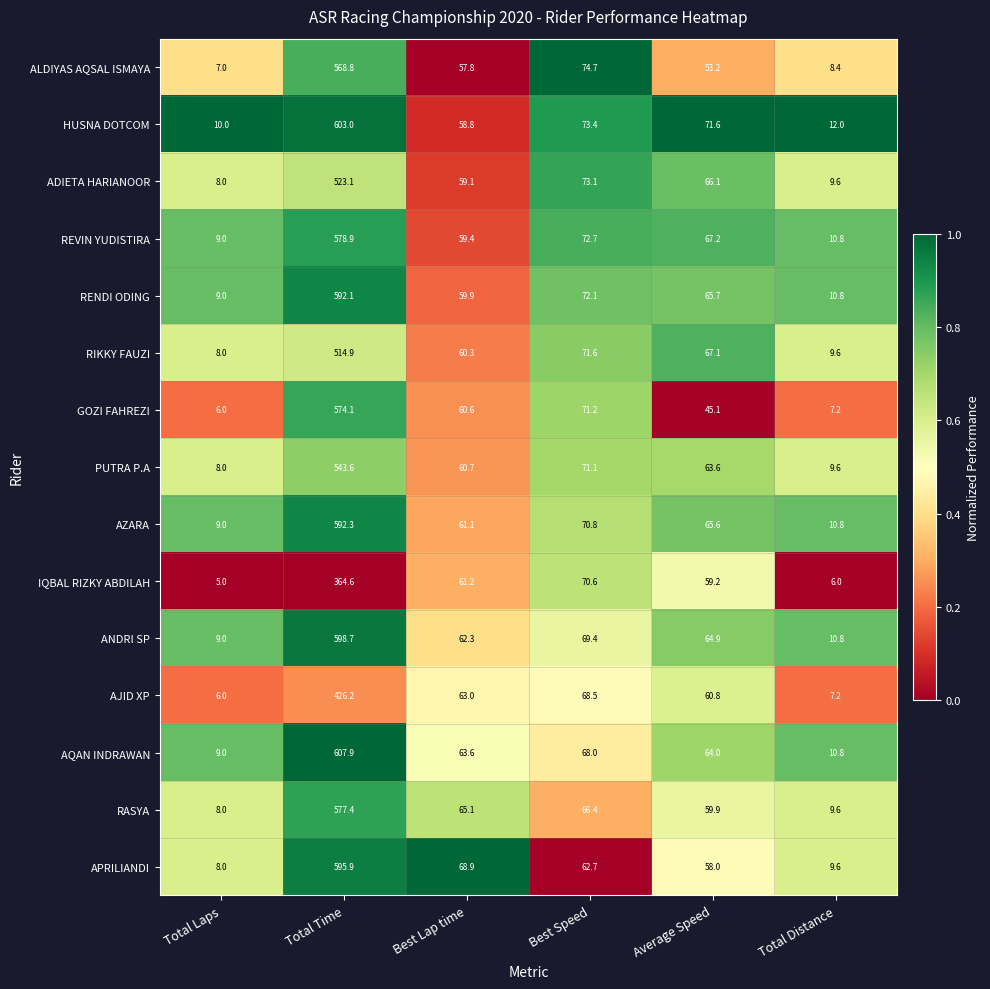

At which label does RIKKY FAUZI reach its minimum?

Total Laps